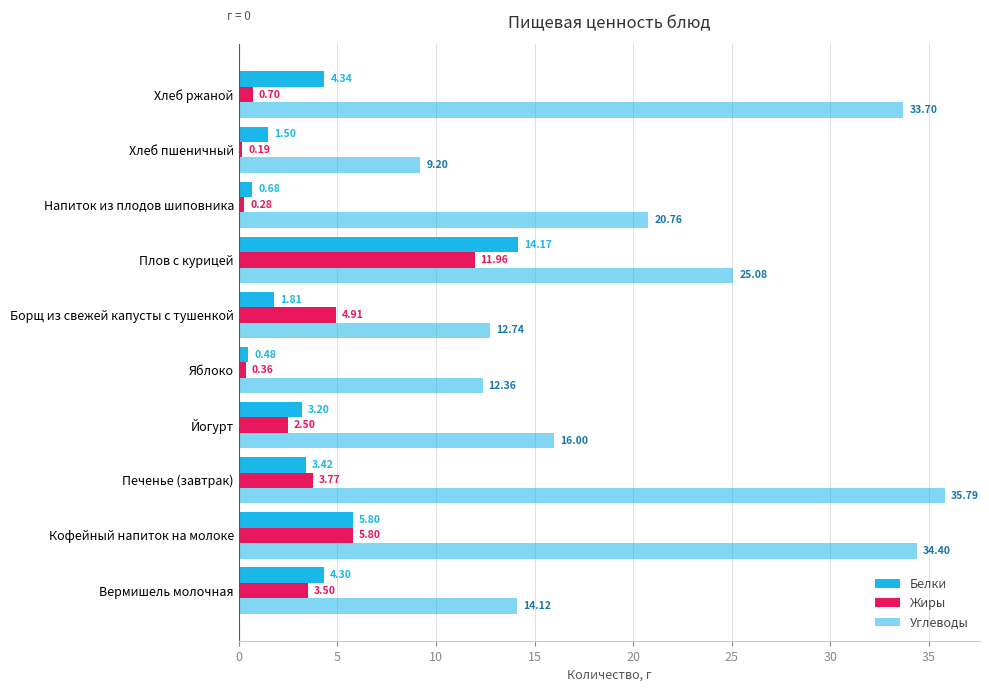

How many data points does each series have?

10